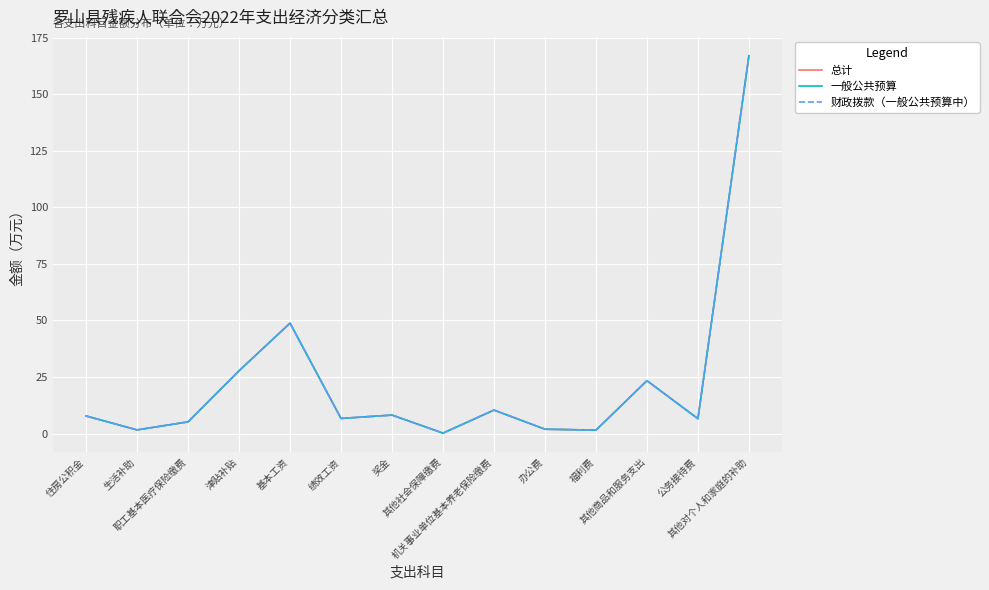

Rank the categories by 总计 value from highest to lowest.

其他对个人和家庭的补助, 基本工资, 津贴补贴, 其他商品和服务支出, 机关事业单位基本养老保险缴费, 奖金, 住房公积金, 绩效工资, 公务接待费, 职工基本医疗保险缴费, 办公费, 生活补助, 福利费, 其他社会保障缴费